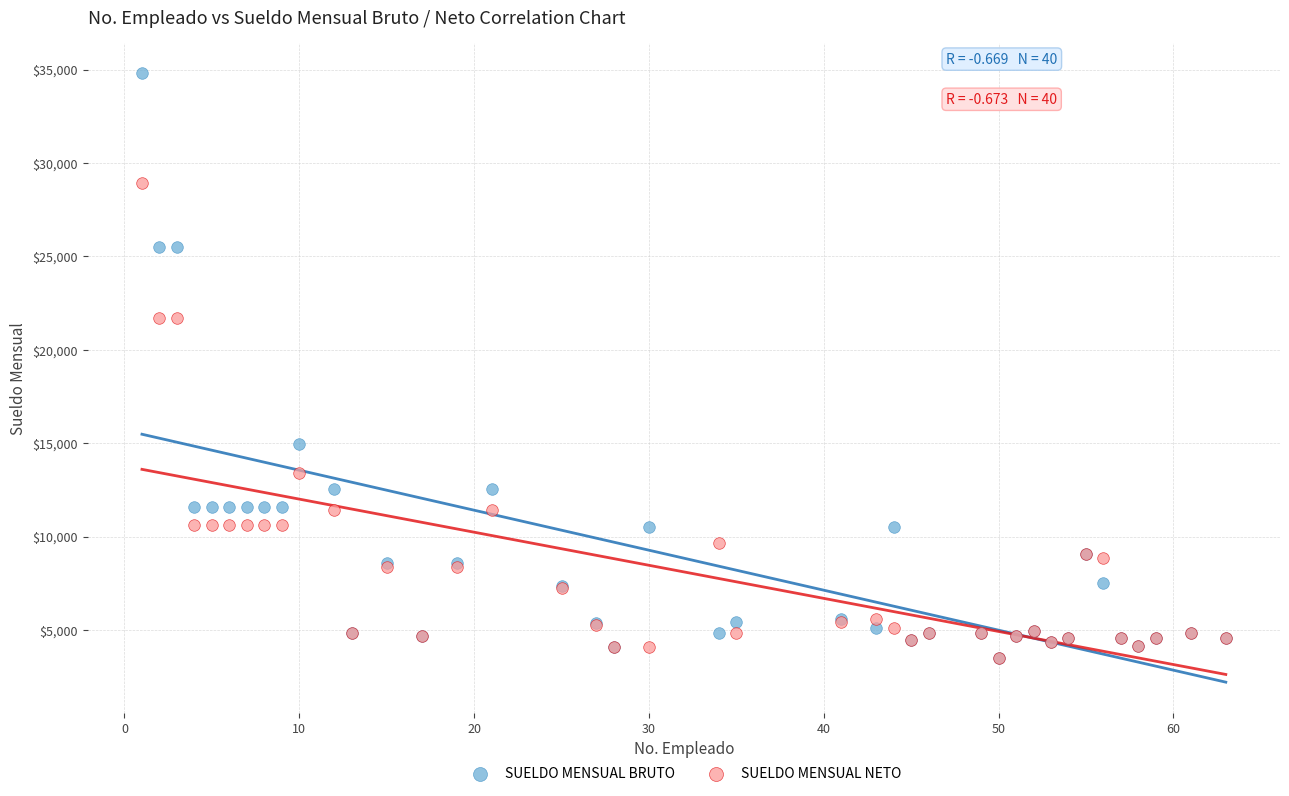

In the SUELDO MENSUAL NETO series, what Y value is closest to 16223?

13390.2